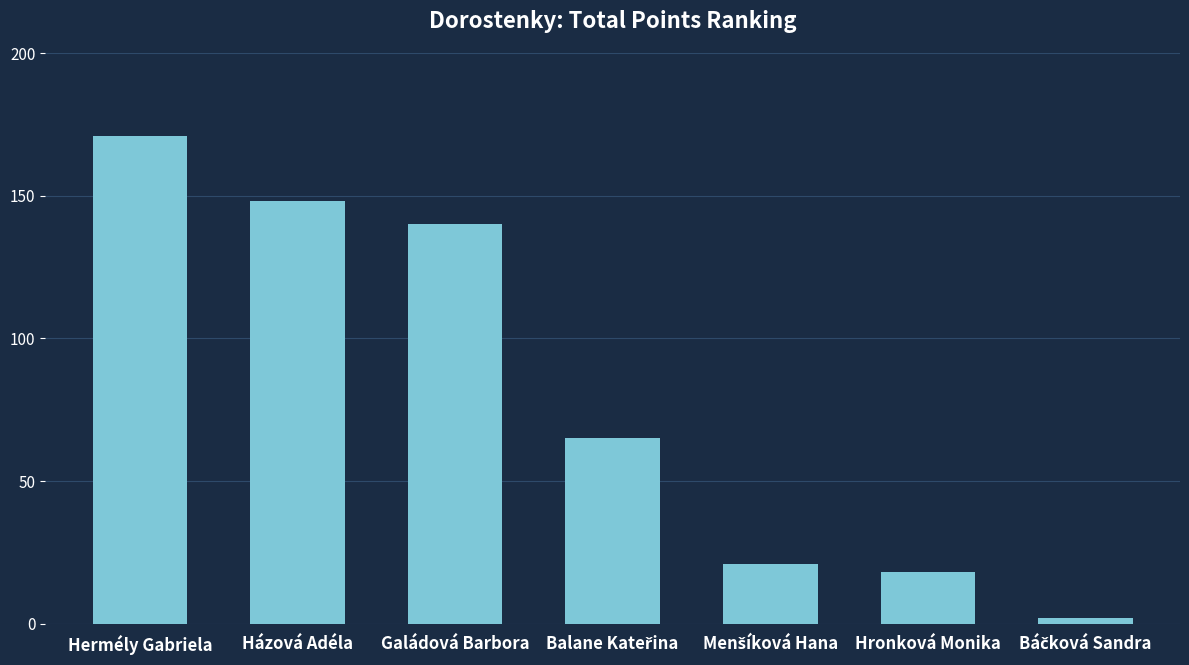

What is the change in value from Házová Adéla to Galádová Barbora?

-8